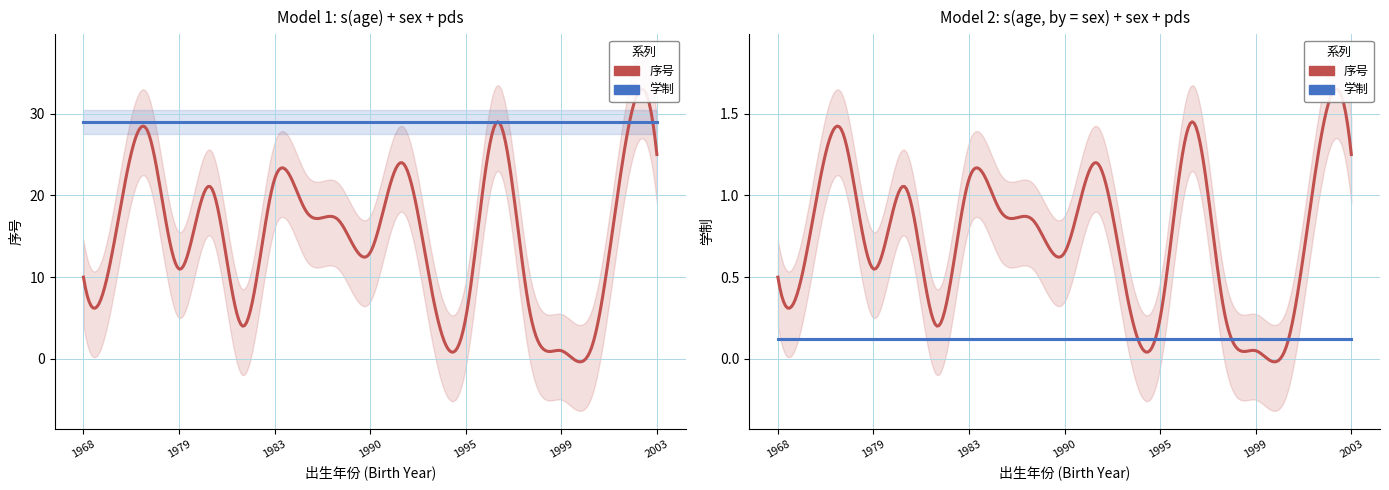

List the series in order of their peak value, lowest first.

学制, 序号